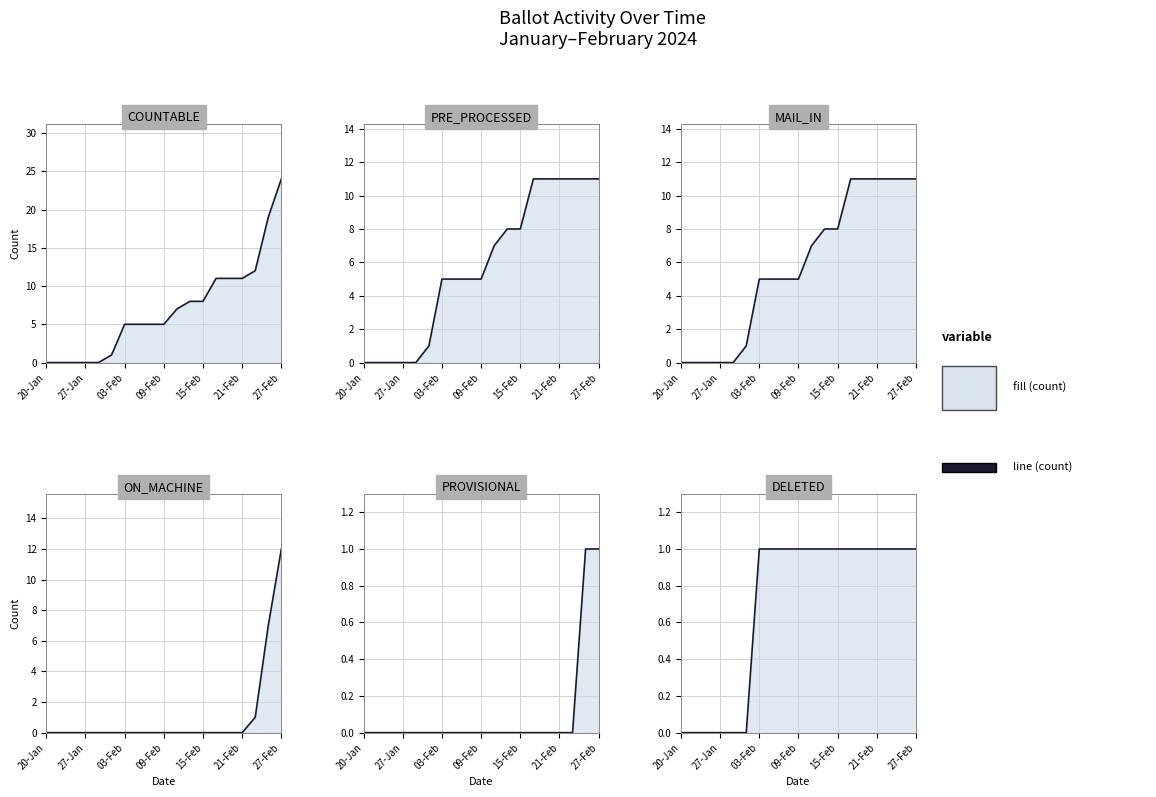

What position from the right is 11-Feb?

9